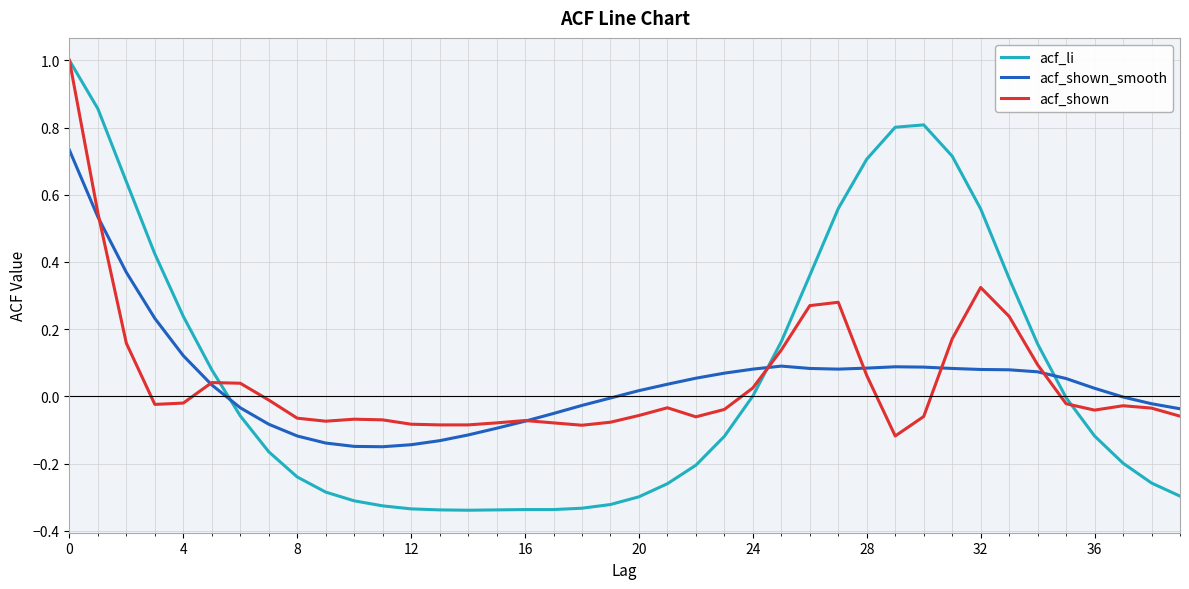

Which series has the largest range (max minus min)?

acf_li